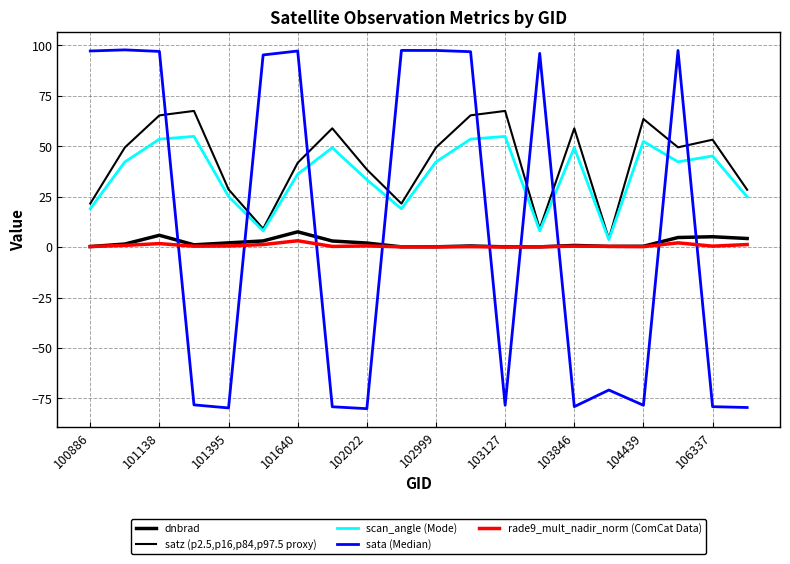

Does the chart have visible grid lines?

Yes